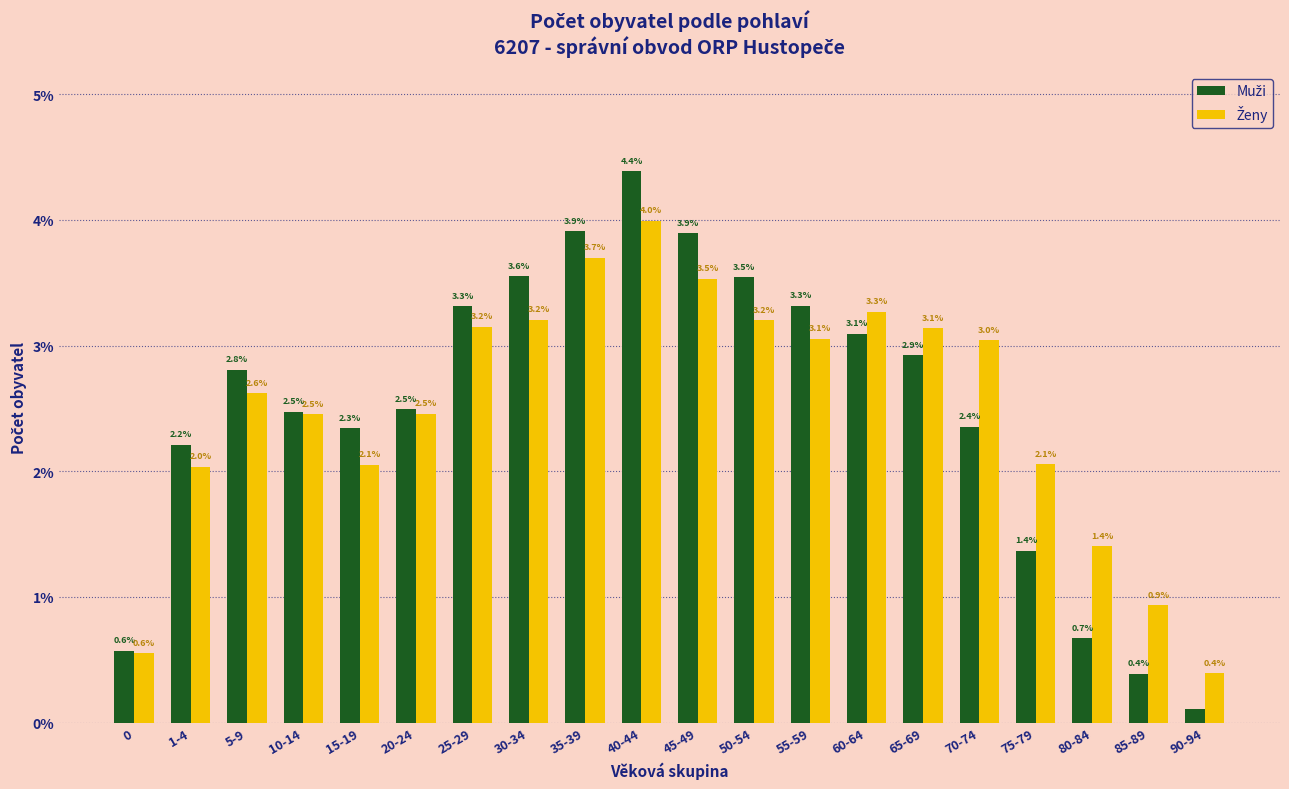

Which label corresponds to the smallest value in the chart?

90-94